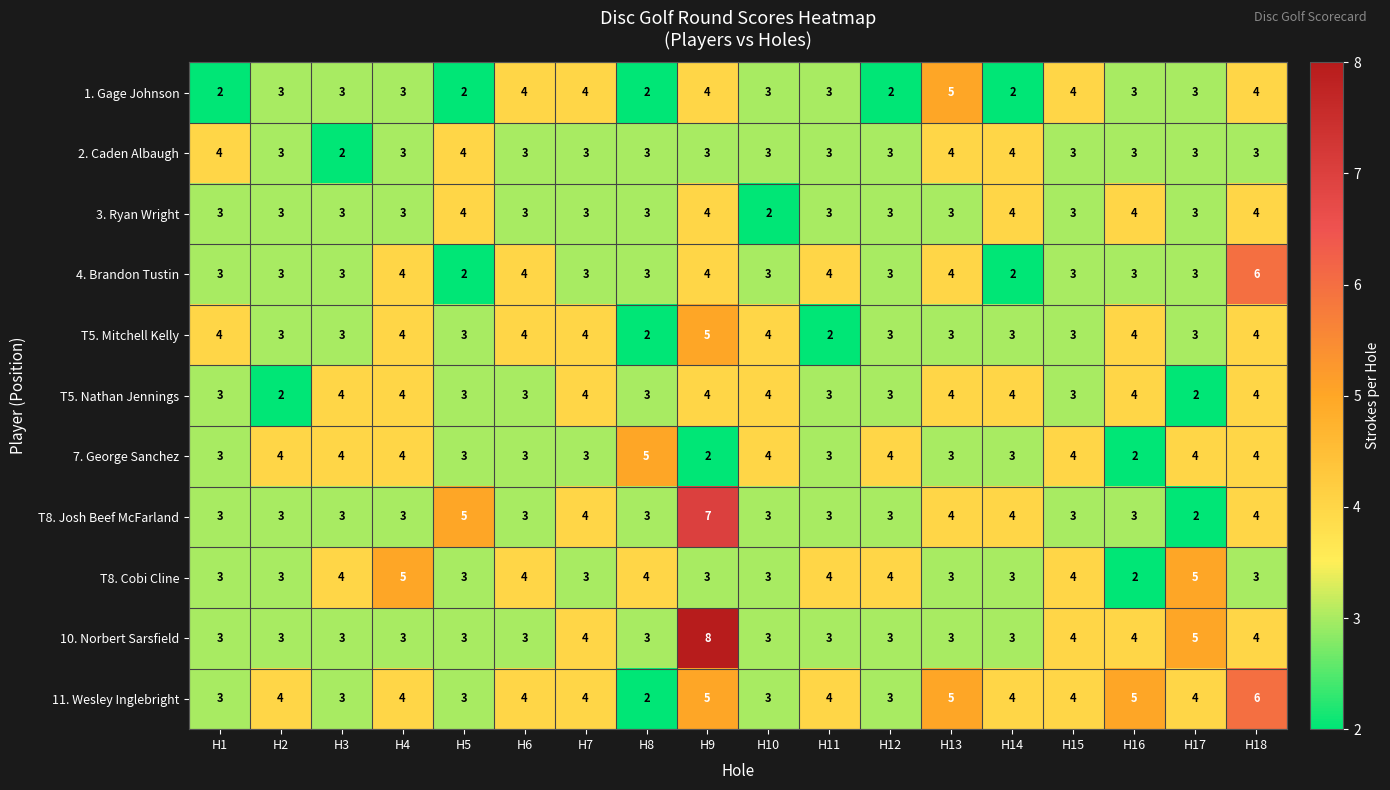

What is the average value of the 1. Gage Johnson series?

3